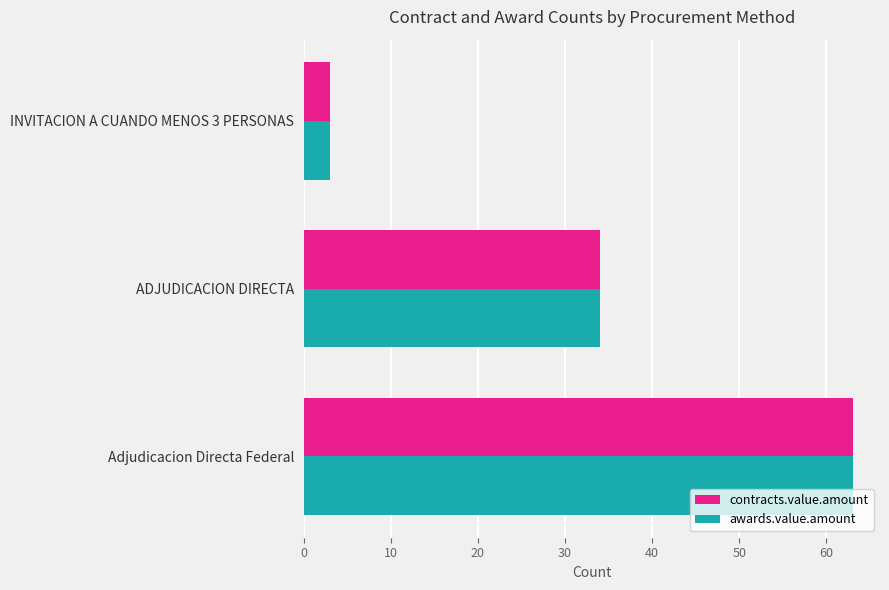

At which label is contracts.value.amount closest to 33?

ADJUDICACION DIRECTA